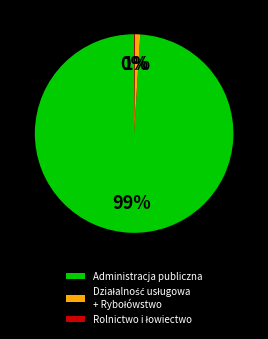

To the nearest percent, what is the difference between the largest and smallest slice percentages?

99%